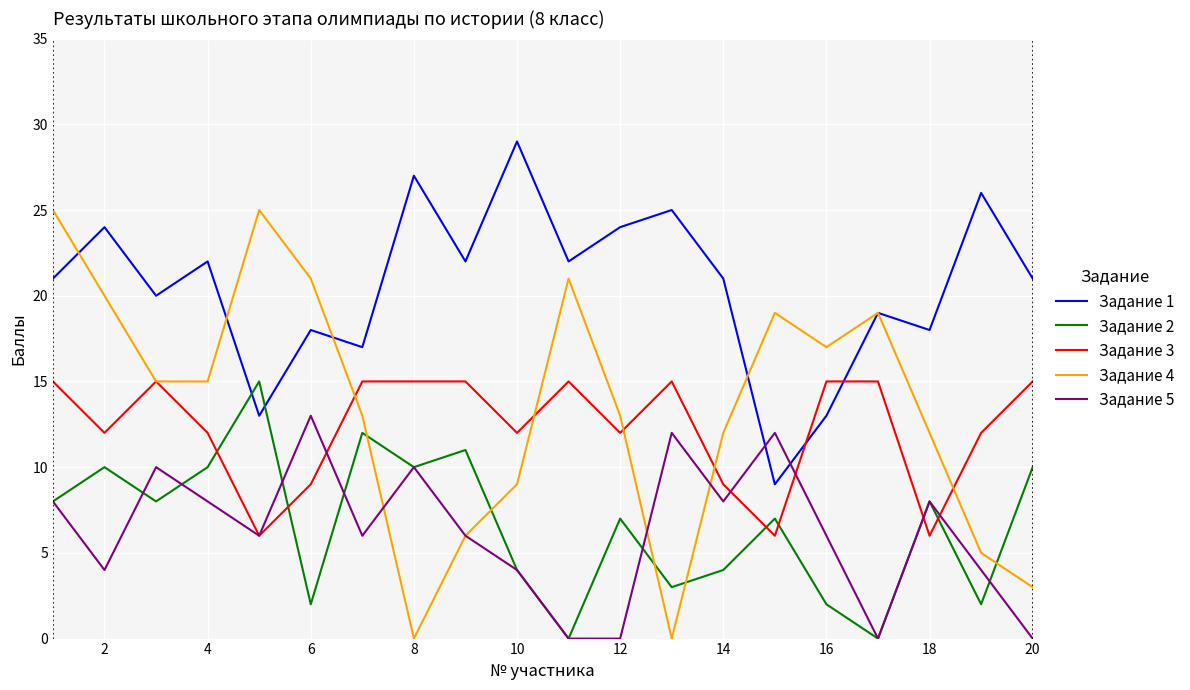

Which series ends up on top after the final intersection of Задание 1 and Задание 2?

Задание 1